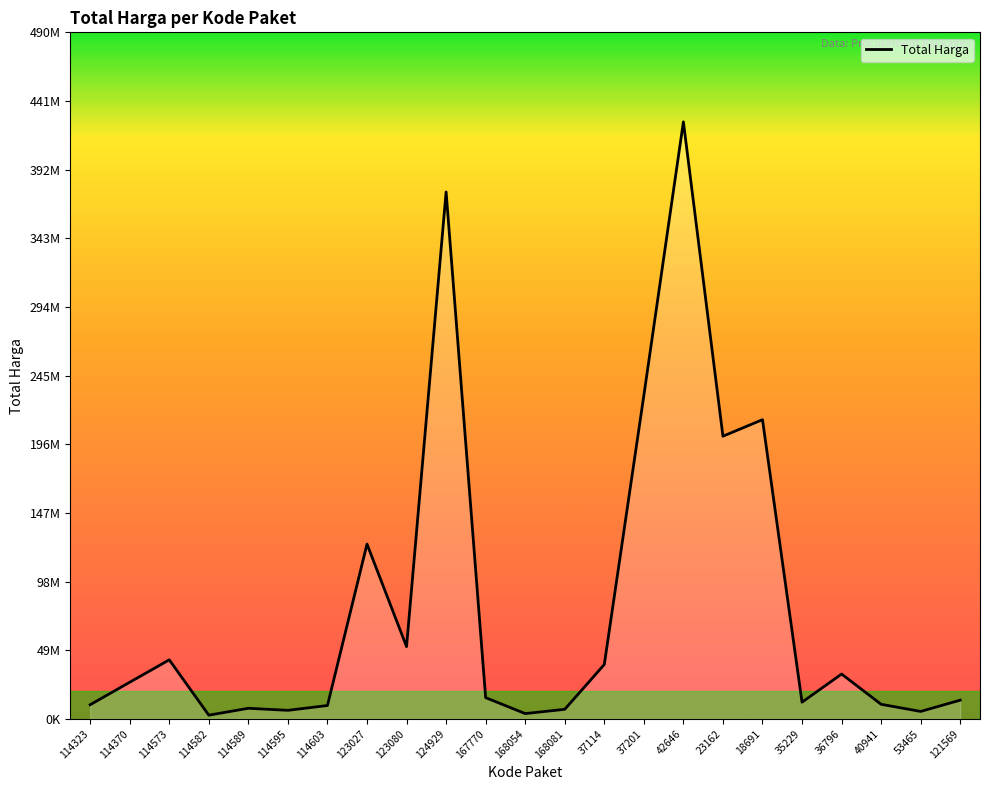

What is the label of the 7th point from the left?

114603